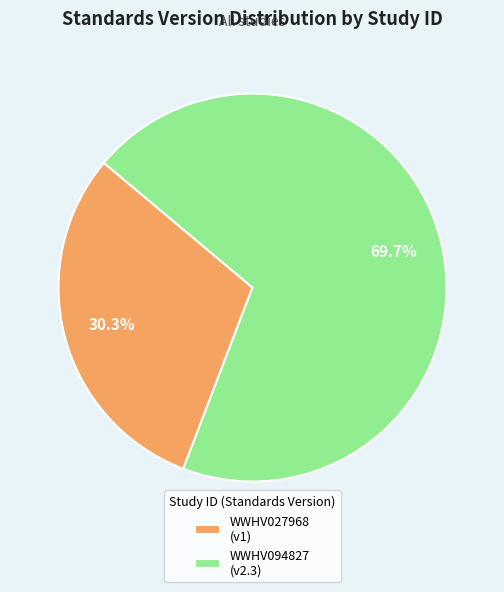

To the nearest percent, what portion does WWHV094827 represent?

70%